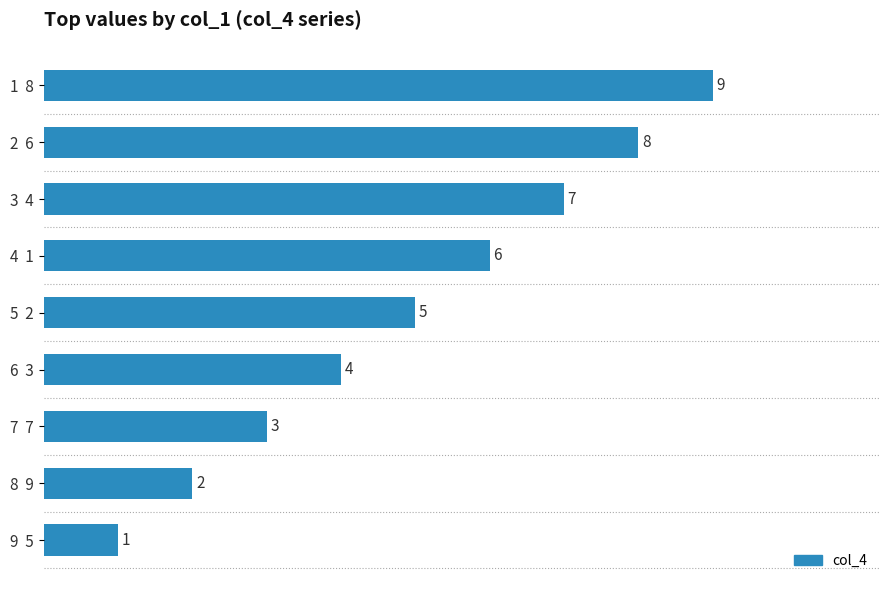

How many data points are less than 5?

4